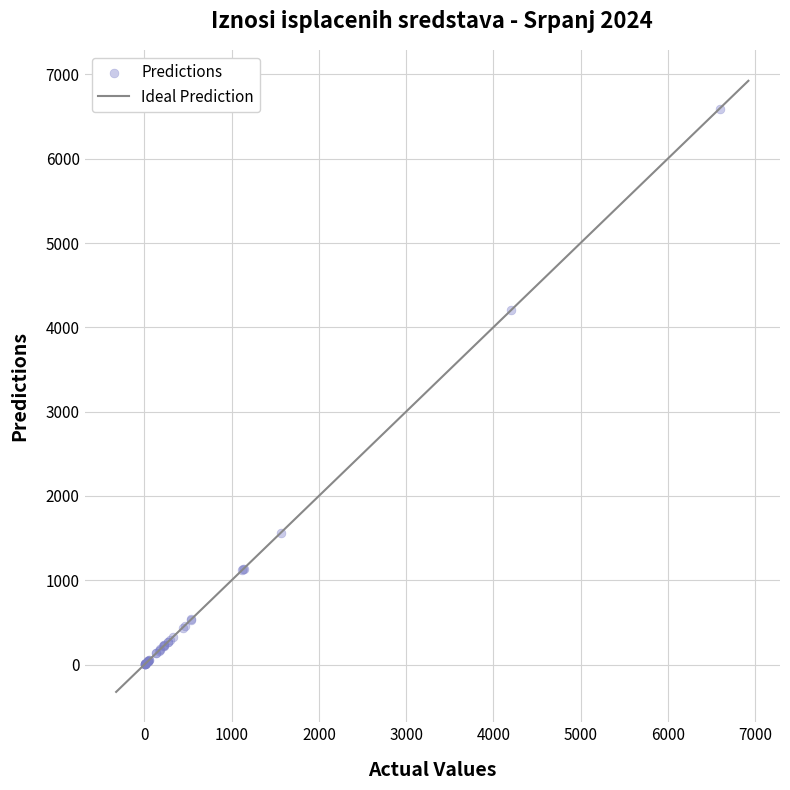

What Y value in the scatter plot is closest to 3300?

4205.2